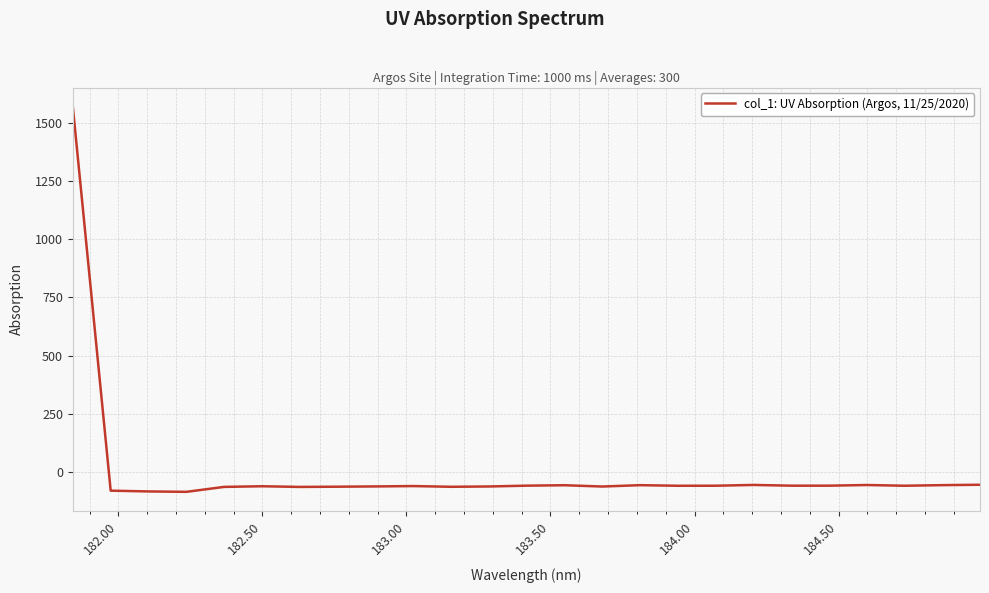

What is the smallest value displayed?

-84.6